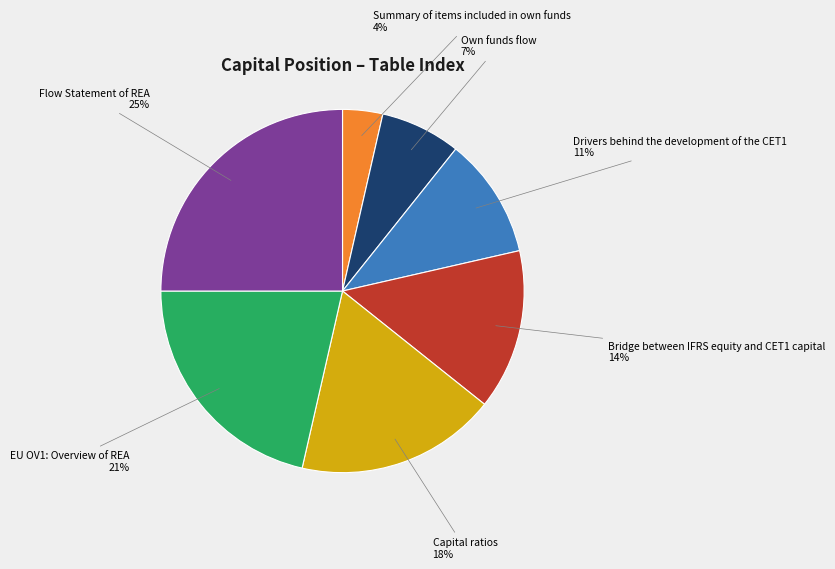

To the nearest percent, what is the average slice percentage?

14%